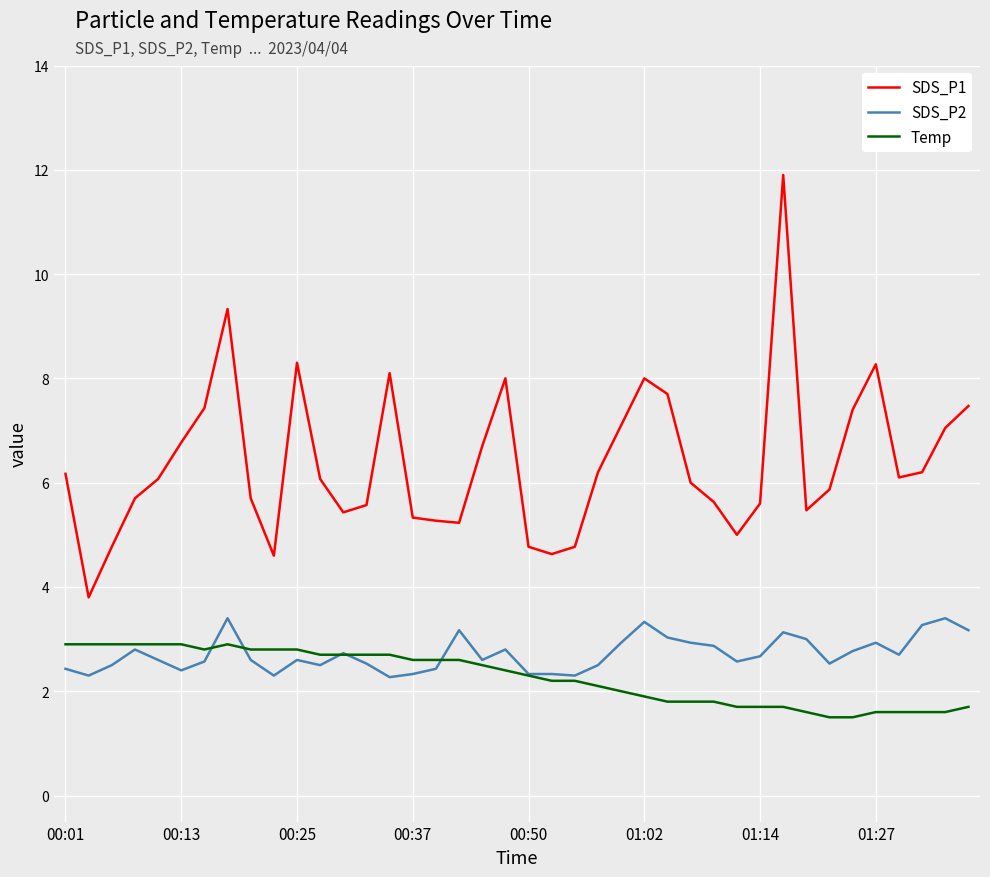

True or false: SDS_P2 and SDS_P1 intersect in this chart.

False